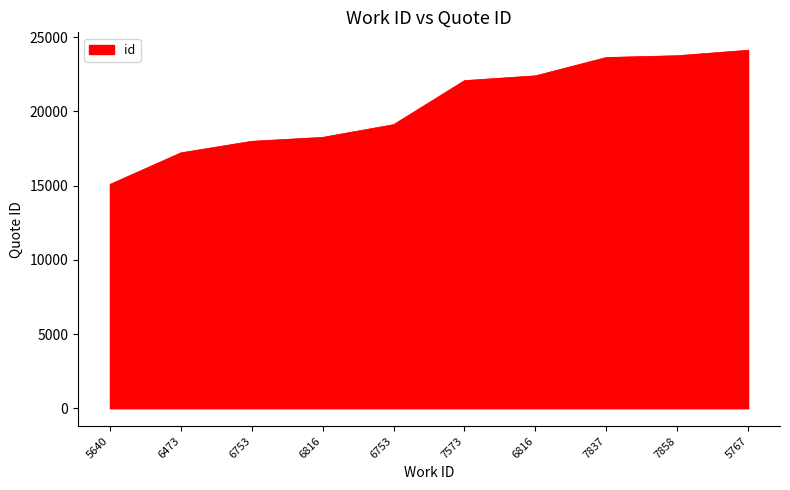

At which label is the value closest to 19597?

6753